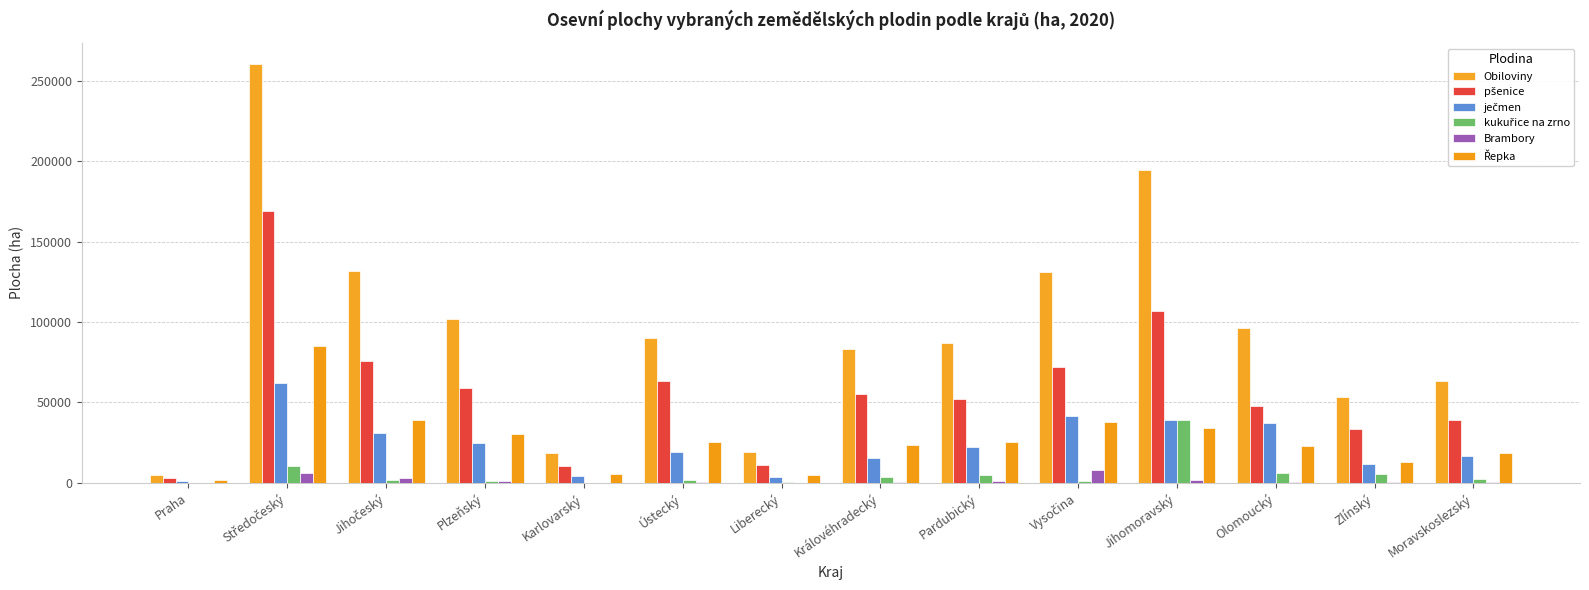

Reading left to right, what are all the values shown in this chart?

Obiloviny: 5084.8	260453.5	131896.2	102030.6	18832.8	89895.0	19341.5	83234.0	86826.1	131341.1	194457.9	95990.2	53307.0	63598.9
pšenice: 3299.4	169106.4	75531.7	59122.2	10382.3	63639.3	10855.3	55359.2	52027.8	71793.3	106893.7	47877.9	33580.4	39114.5
ječmen: 1400.4	62225.3	31304.8	24899.7	3954.5	19491.8	3737.3	15654.2	22093.8	41834.9	39049.9	37516.4	11906.8	16841.3
kukuřice na zrno: 122.2	10581.1	2033.4	968.4	82.7	1794.2	374.8	3686.7	5049.6	920.5	39223.7	5948.2	5461.6	2396.5
Brambory: 8.8	5993.0	3016.0	1141.8	68.2	616.6	139.5	763.3	1194.5	8064.7	1478.4	363.0	247.5	781.7
Řepka: 1846.1	84829.5	38863.6	30115.2	5484.3	25509.5	5046.6	23816.4	25675.0	37983.7	34083.0	23087.5	13055.0	18818.2